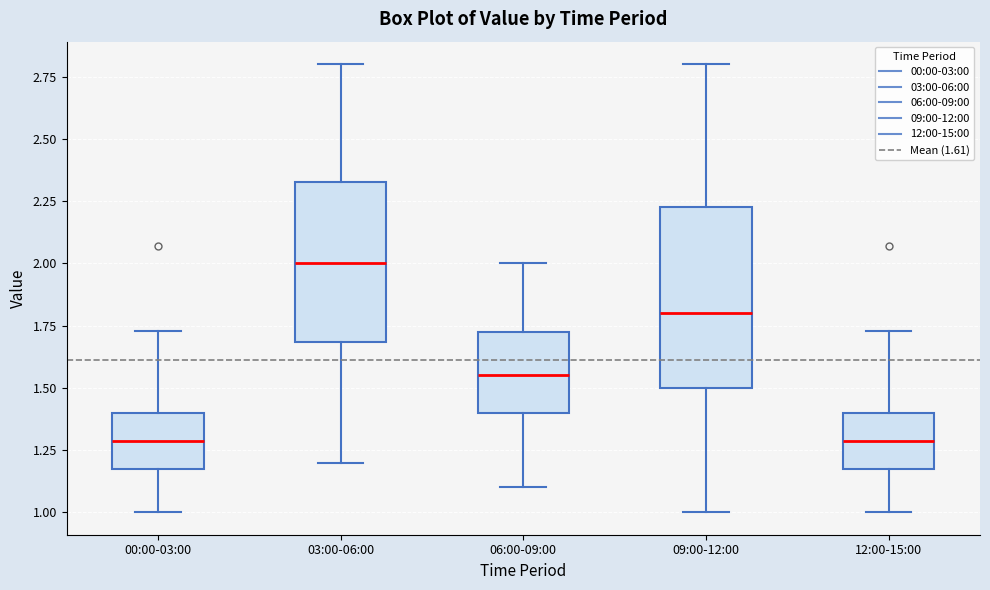

Reading left to right, transcribe this box plot: for each box, give where its median line is, the range the box spans, and where its two whiskers end, as read against the y-axis. The values are not printed on the chart, so give them approximately, as read against the axis.

00:00-03:00: median 1.30, box 1.20 to 1.40, whiskers 1.00 to 1.75
03:00-06:00: median 2.00, box 1.70 to 2.35, whiskers 1.20 to 2.80
06:00-09:00: median 1.55, box 1.40 to 1.75, whiskers 1.10 to 2.00
09:00-12:00: median 1.80, box 1.50 to 2.25, whiskers 1.00 to 2.80
12:00-15:00: median 1.30, box 1.20 to 1.40, whiskers 1.00 to 1.75